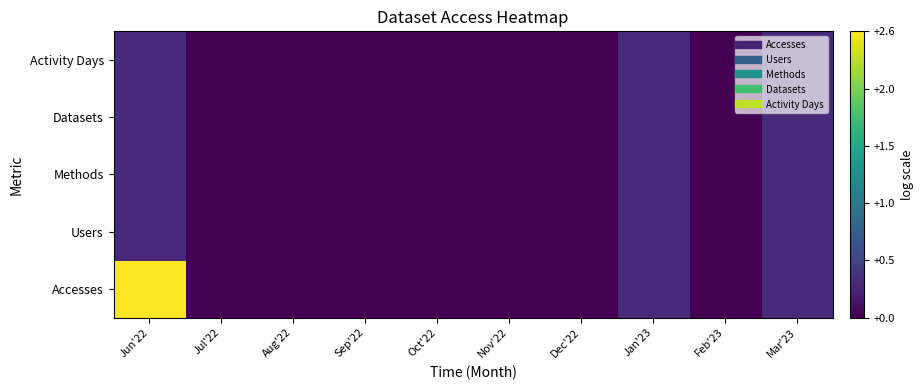

At which category is the sum across all series the highest?

Jun'22